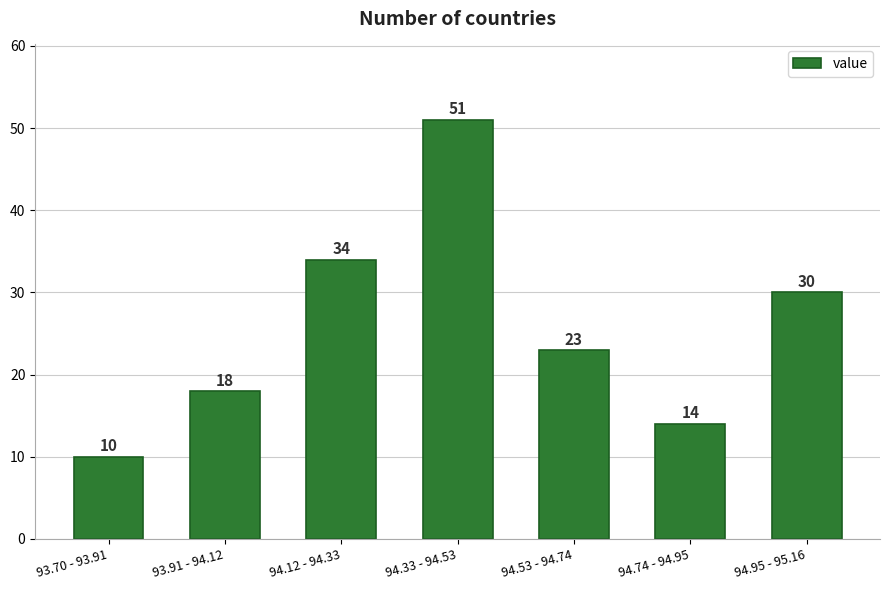

Reading right to left, list all the values displayed in this chart.

94.95 - 95.16=30	94.74 - 94.95=14	94.53 - 94.74=23	94.33 - 94.53=51	94.12 - 94.33=34	93.91 - 94.12=18	93.70 - 93.91=10